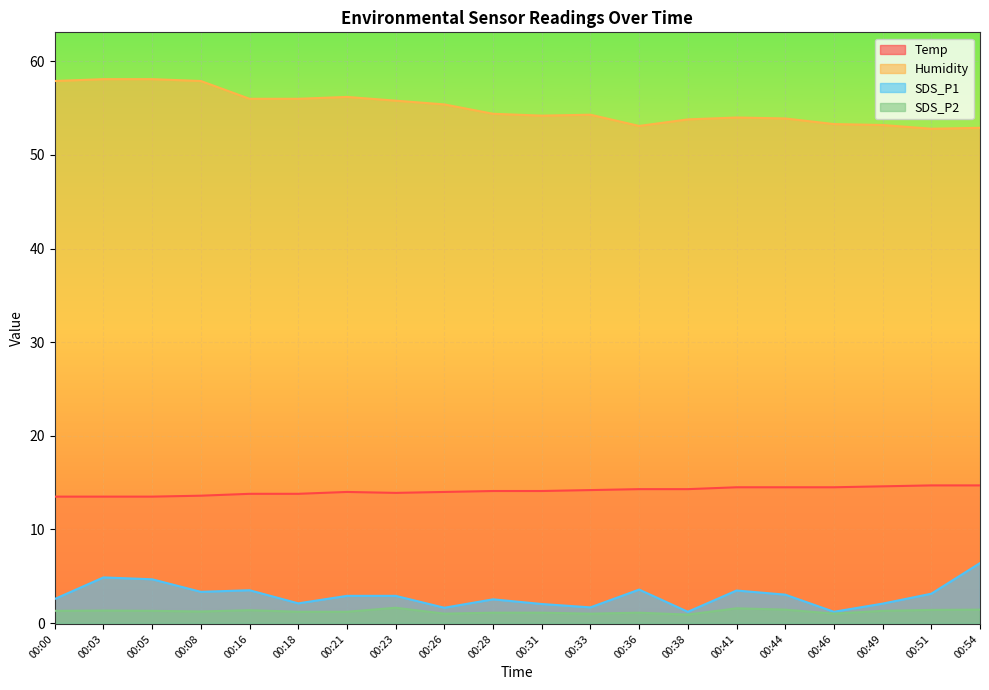

List the series in order of their peak value, highest first.

Humidity, Temp, SDS_P1, SDS_P2